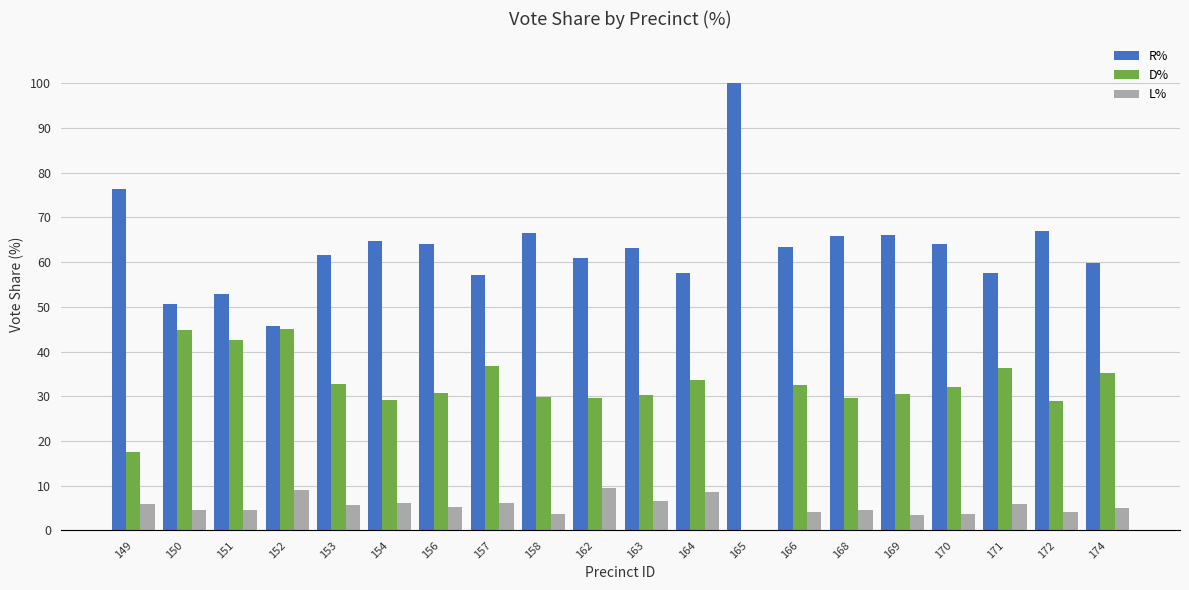

At which label is D% closest to 22?

149